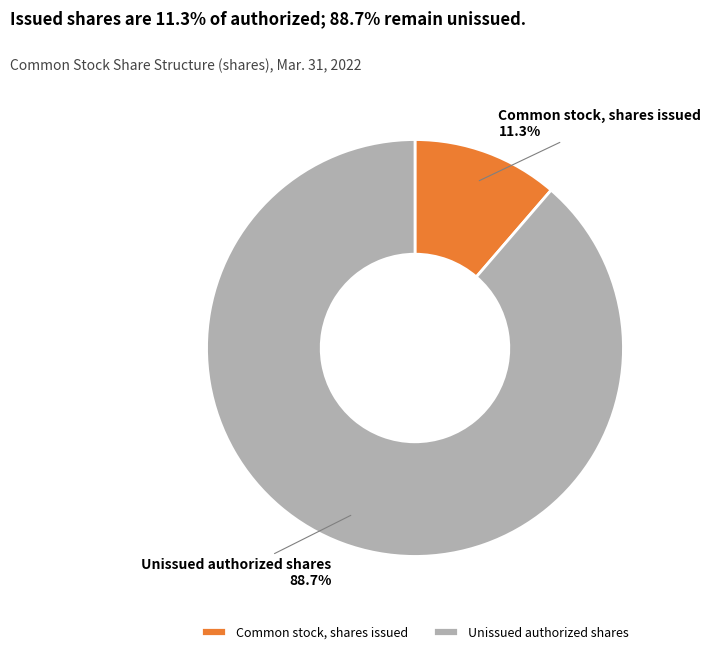

Between Unissued authorized shares and Common stock, shares issued, which is larger?

Unissued authorized shares